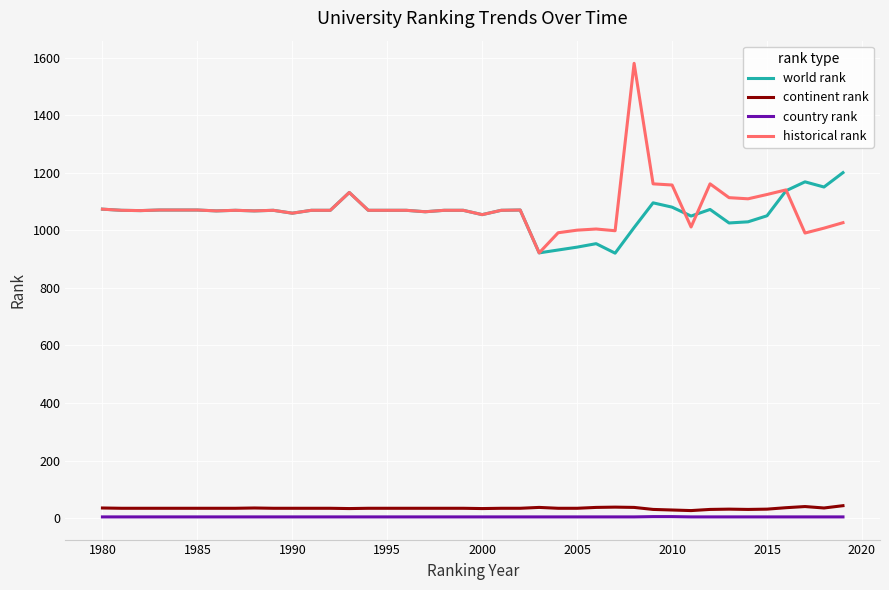

What is the maximum value for world rank?

1201